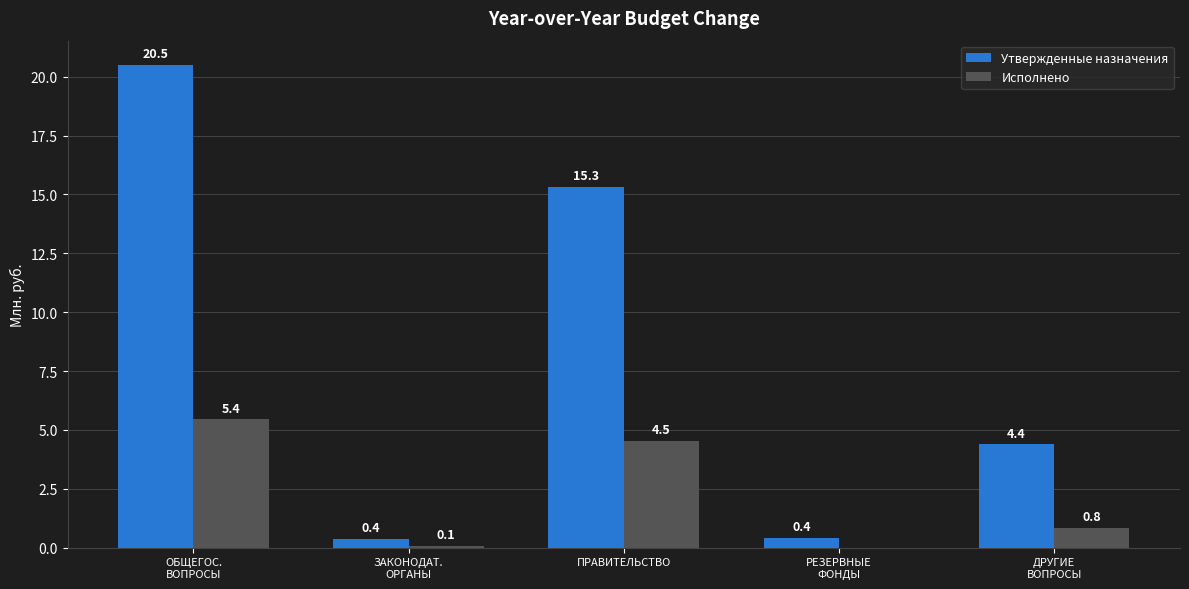

The value of Утвержденные назначения at ДРУГИЕ
ВОПРОСЫ is 4.4. True or false?

True